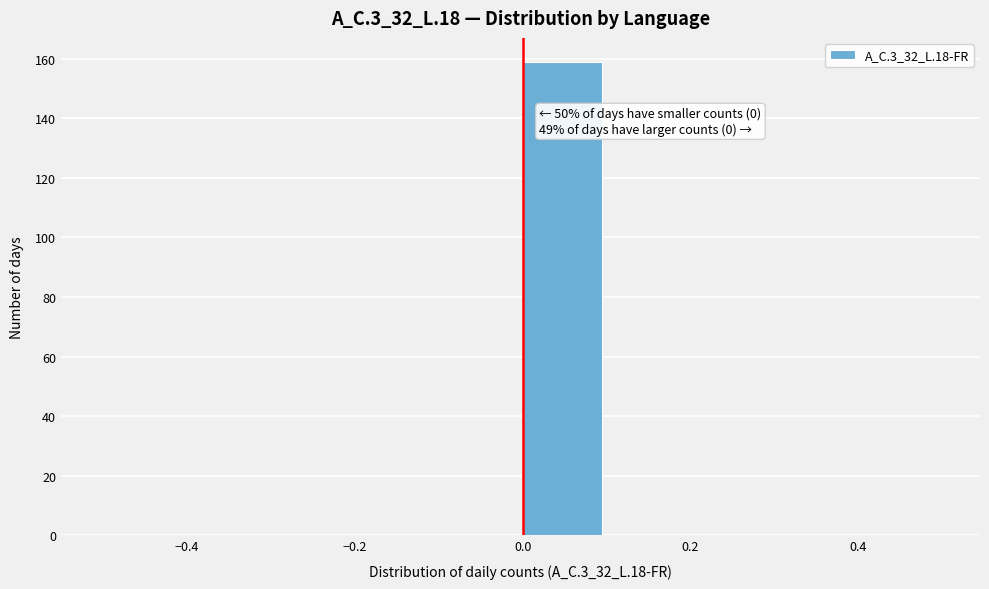

Which range on the x-axis has the tallest bar?

0.0 to 0.1